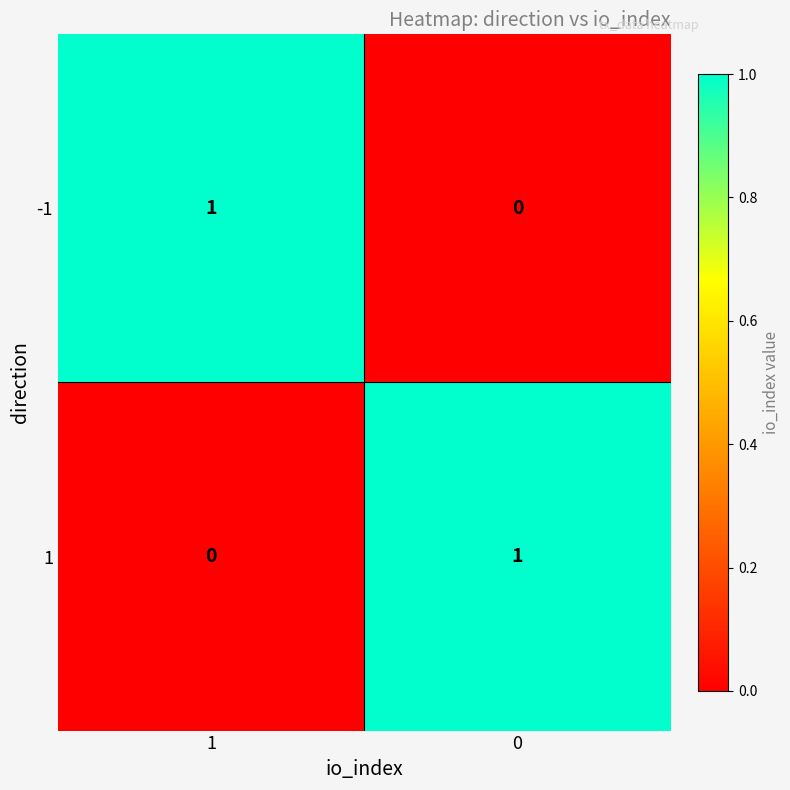

Is it true that 1 equals 0 at 1?

True